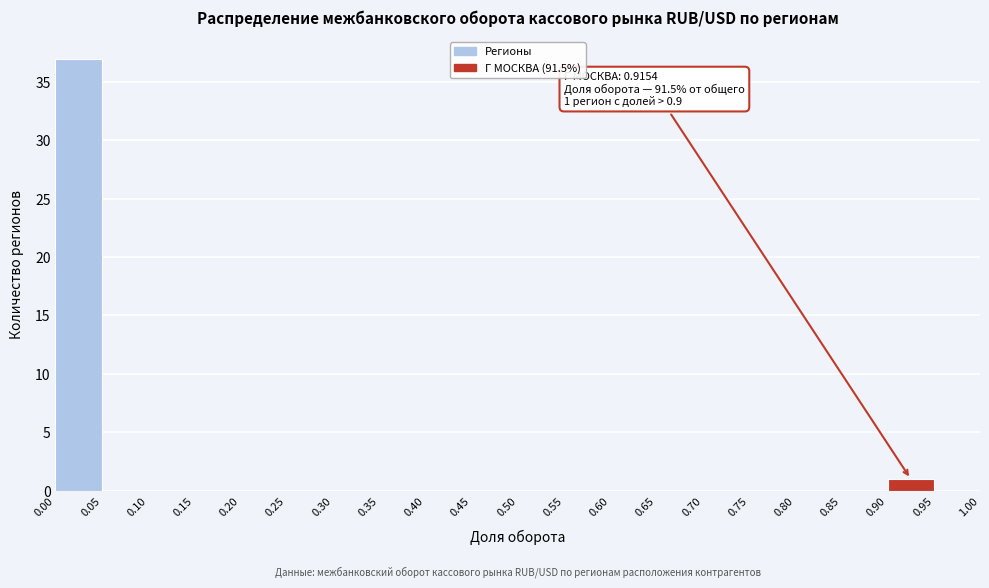

Which range on the x-axis has the tallest bar?

0.00 to 0.05